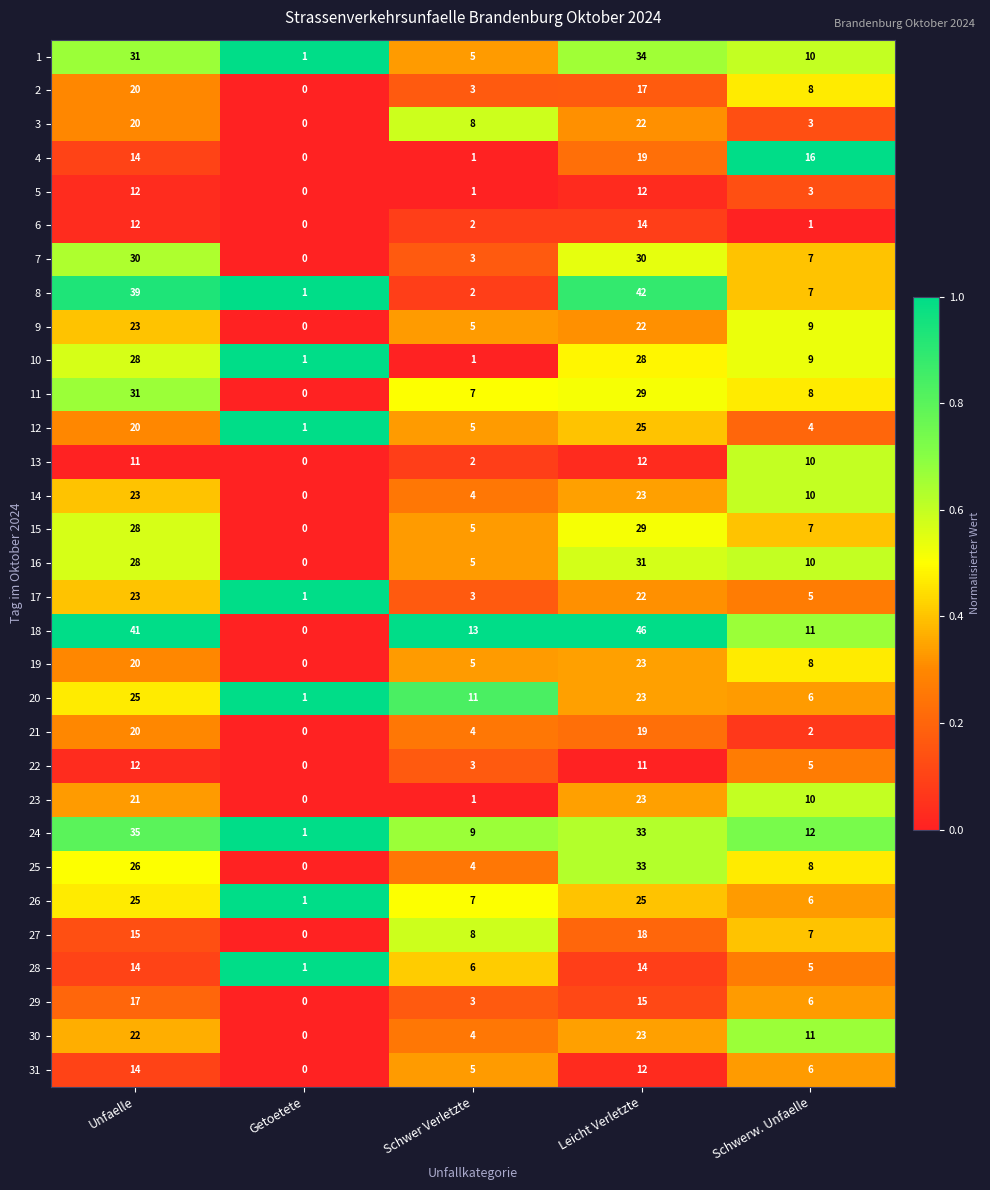

At how many categories does at least one series exceed 0?

5